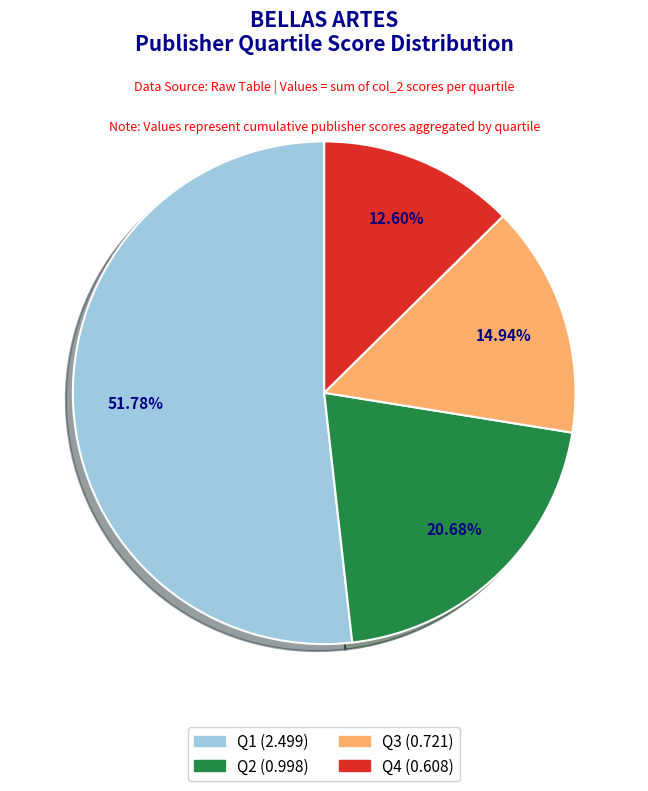

How many slices are in this pie chart?

4